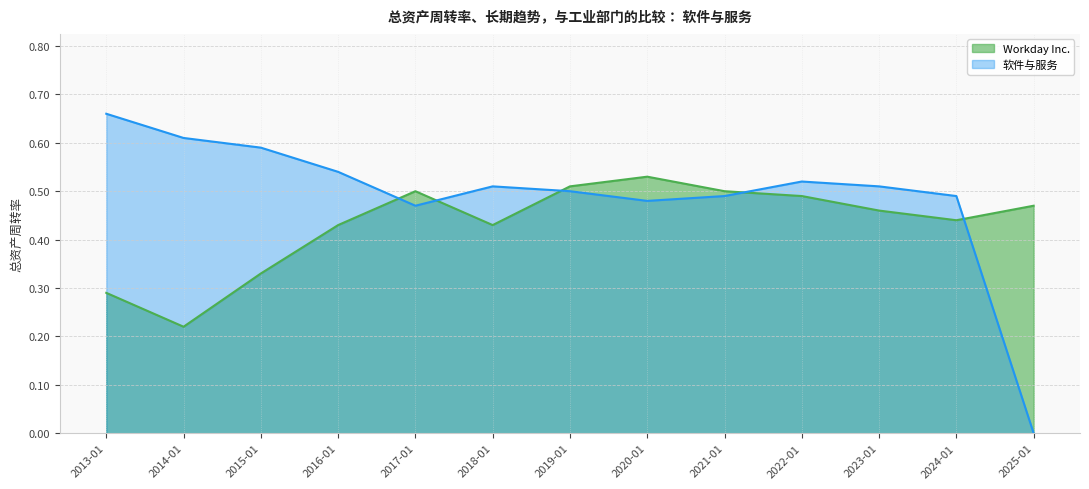

List the series in order of their peak value, lowest first.

Workday Inc., 软件与服务